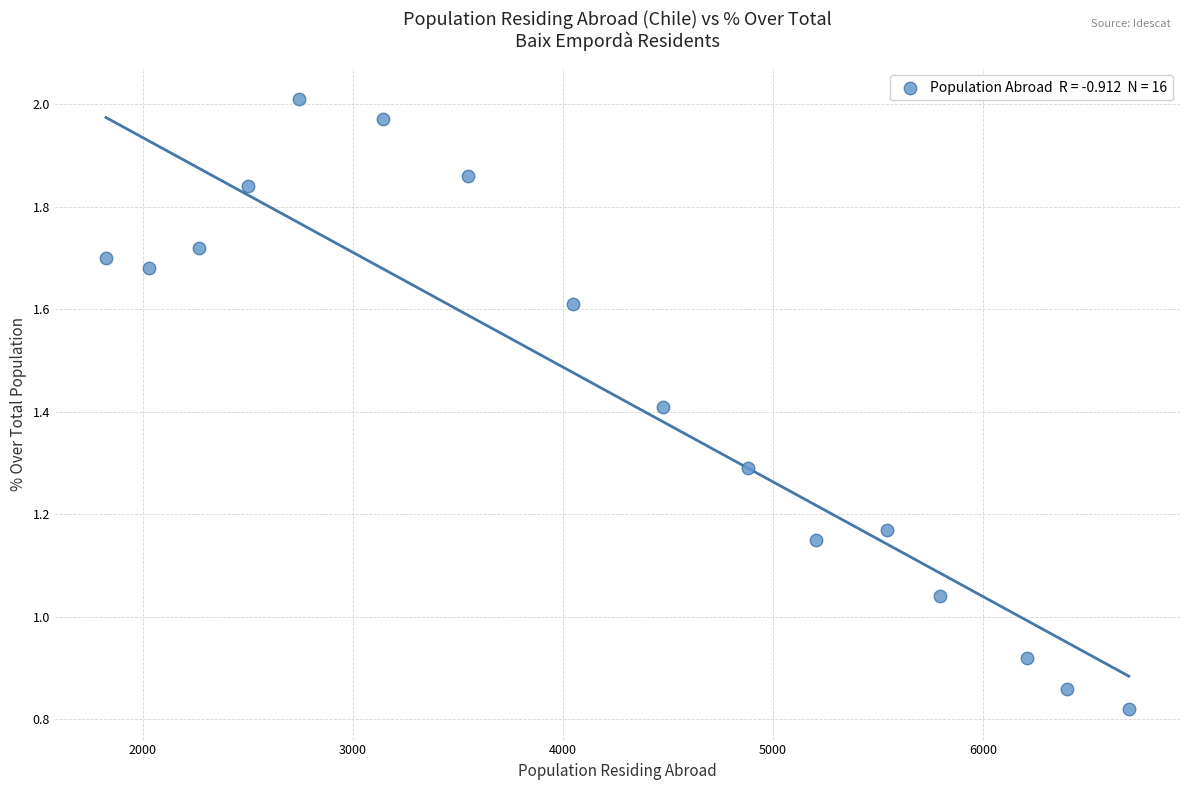

What is the range of X values (max minus min)?

4868.0